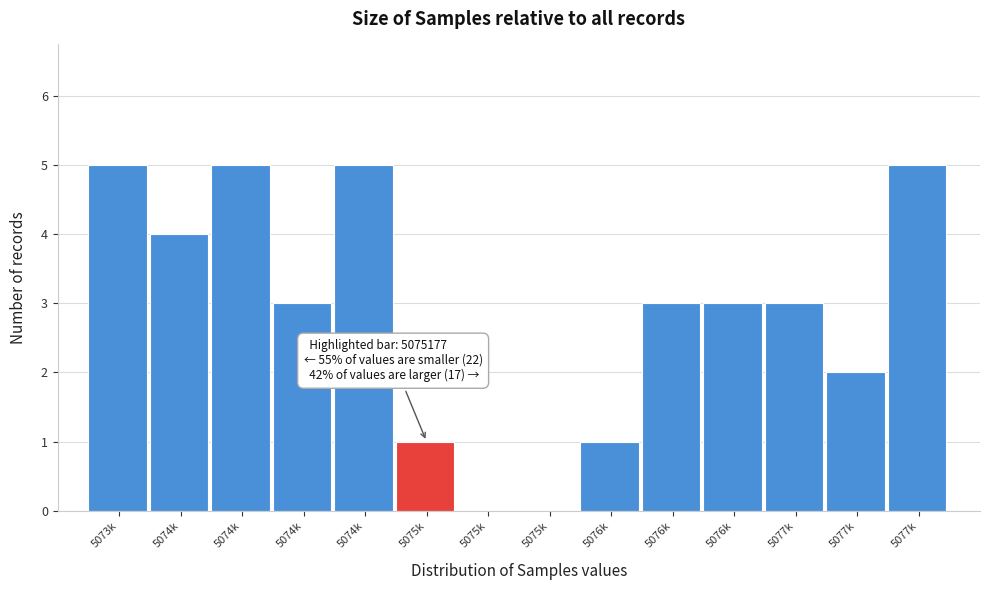

How many categories are shown in the chart?

14